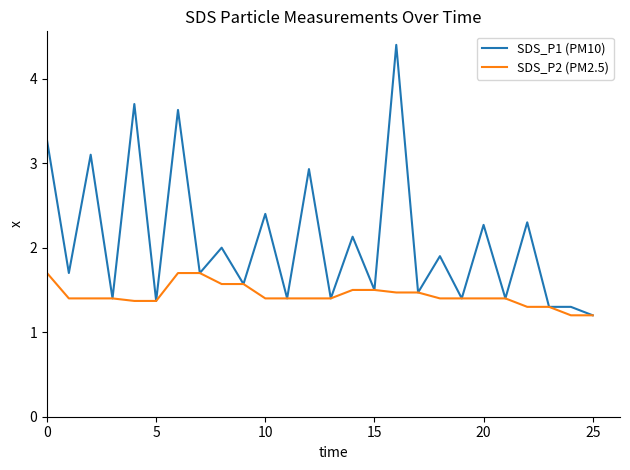

Rank the series by their average value, from lowest to highest.

SDS_P2 (PM2.5), SDS_P1 (PM10)